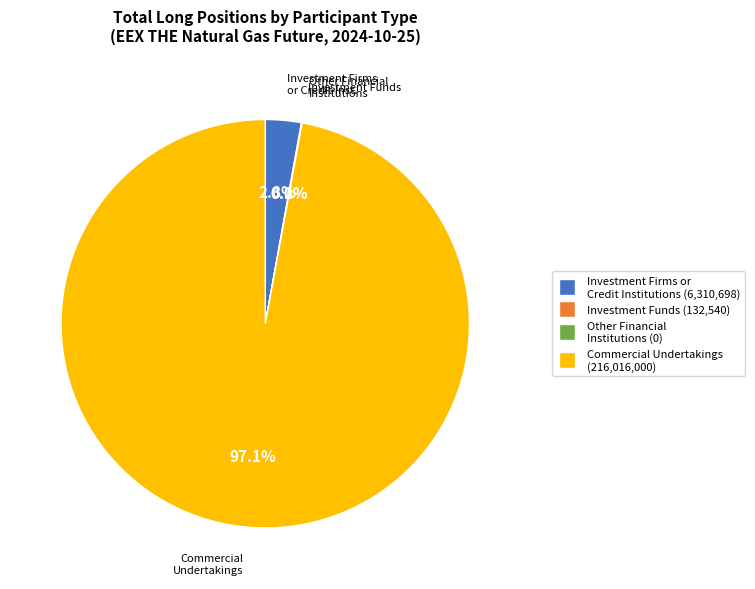

Is Commercial Undertakings (216,016,000) the majority of the pie?

Yes